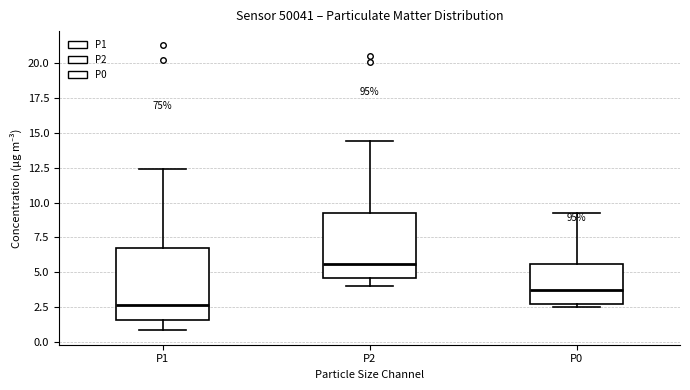

Which box's median line is the lowest?

P1